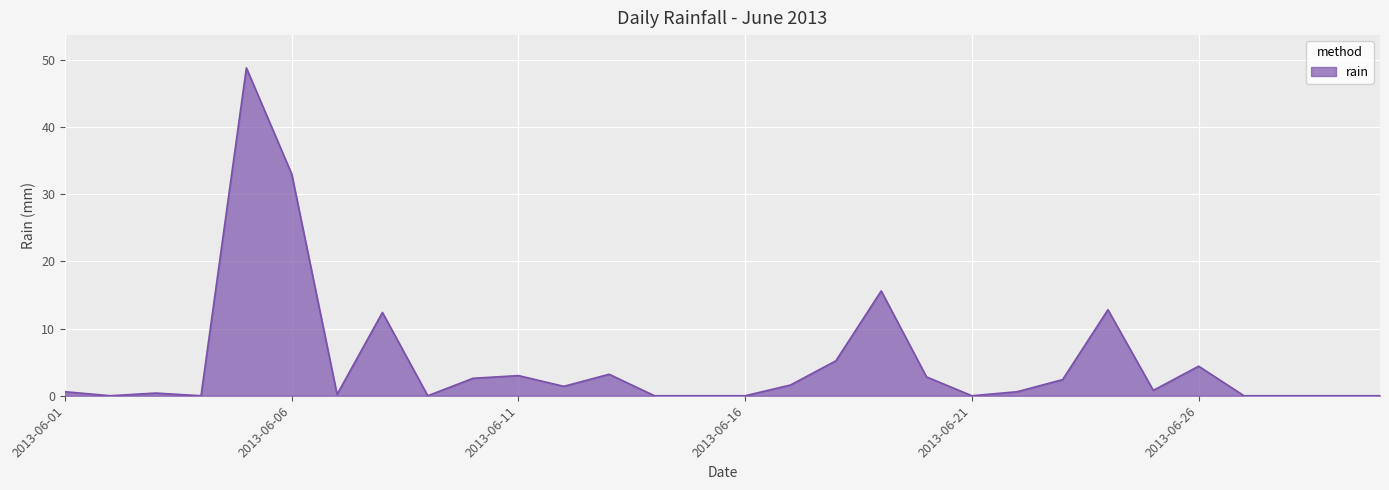

What is the maximum value shown in the chart?

48.8